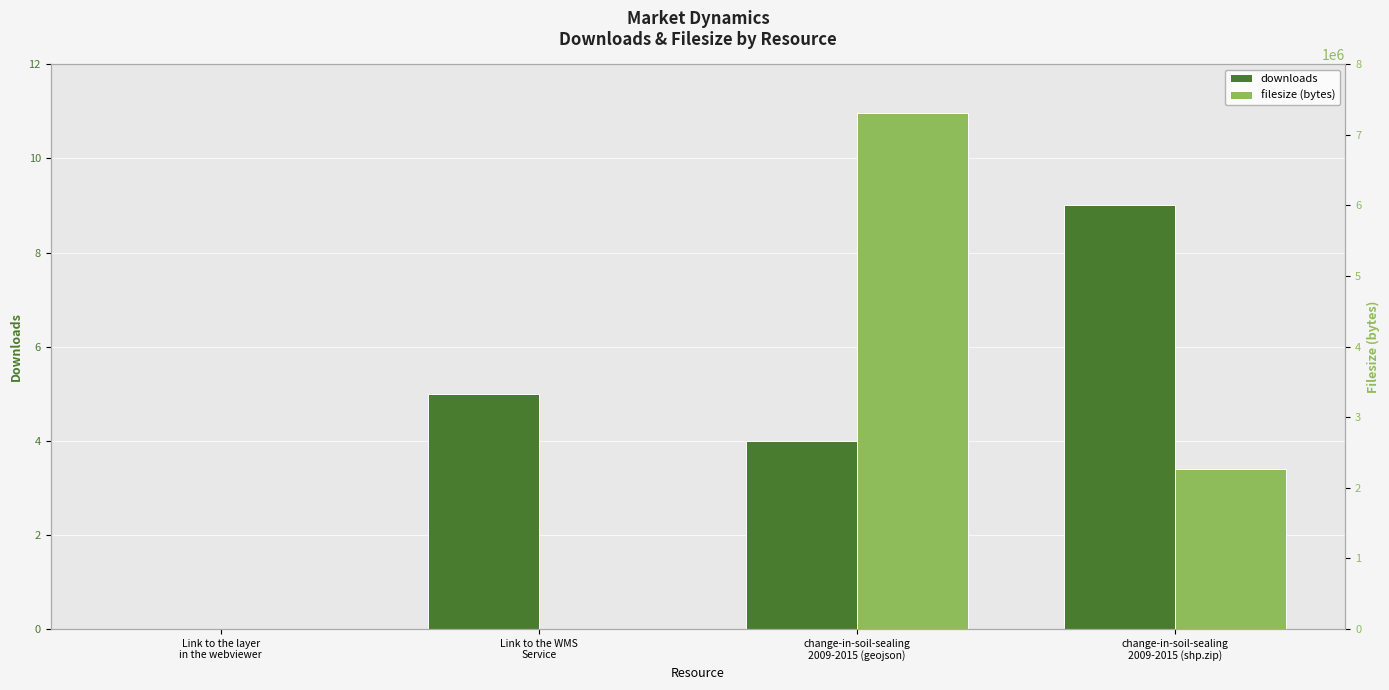

How many downloads values are between 4 and 9?

3